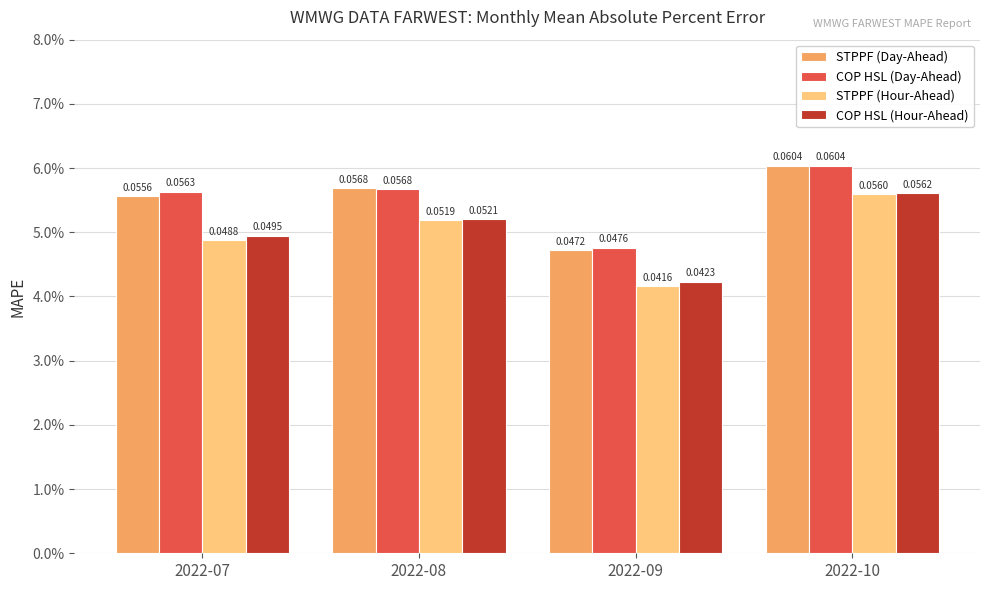

The COP HSL (Day-Ahead) series shows 0.0 at 2022-10. True or false?

False